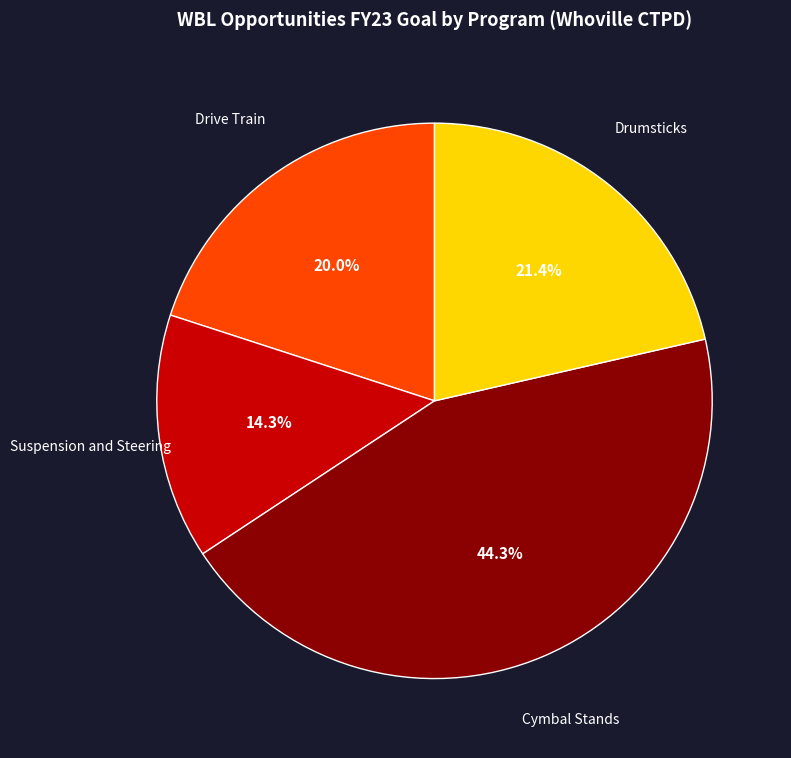

Between Drumsticks and Suspension and Steering, which is larger?

Drumsticks